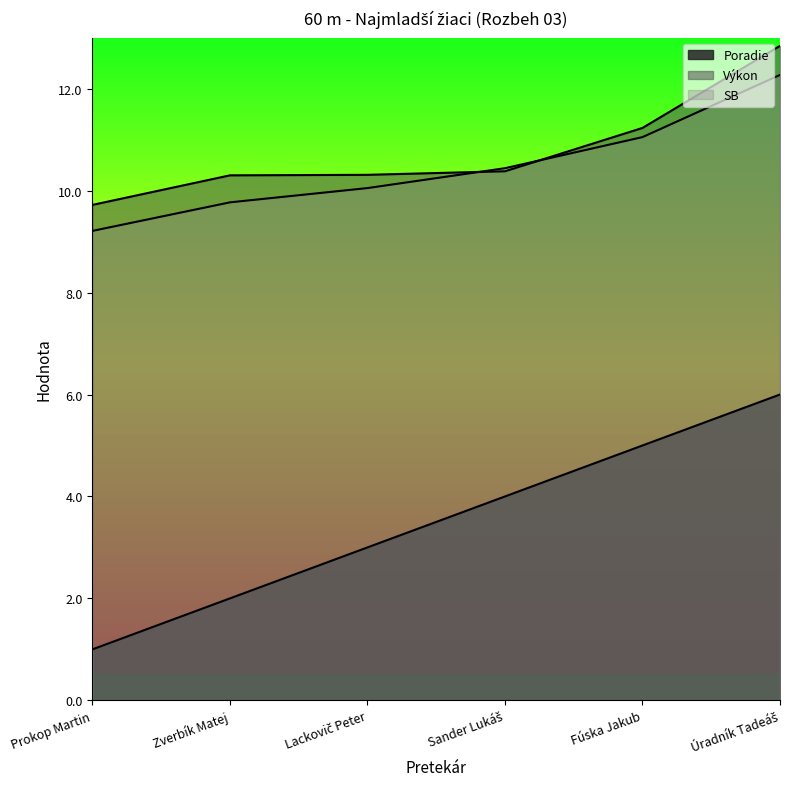

True or false: SB and Výkon intersect in this chart.

True